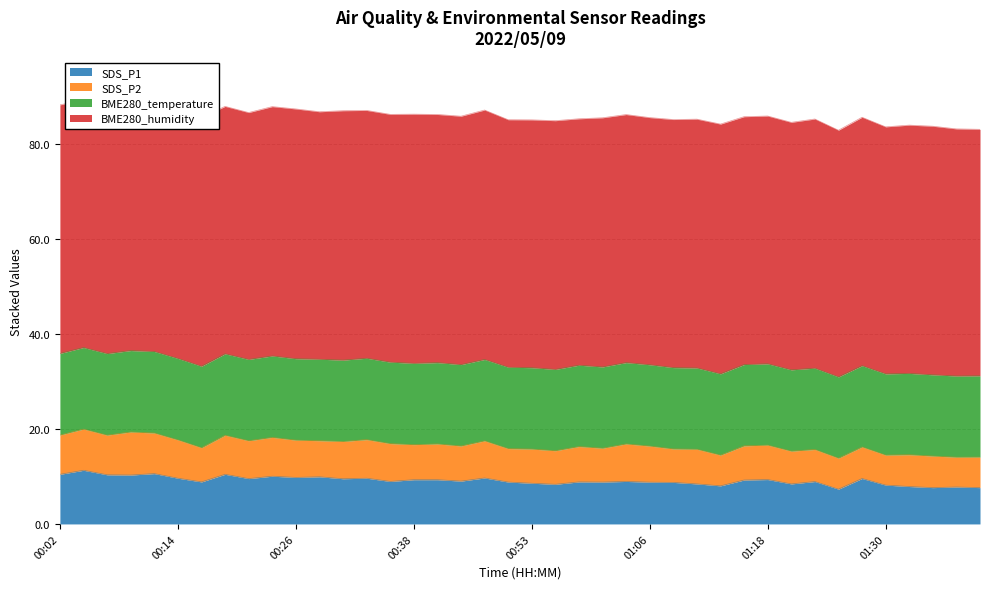

Where is SDS_P2 nearest to the value 7?

00:51